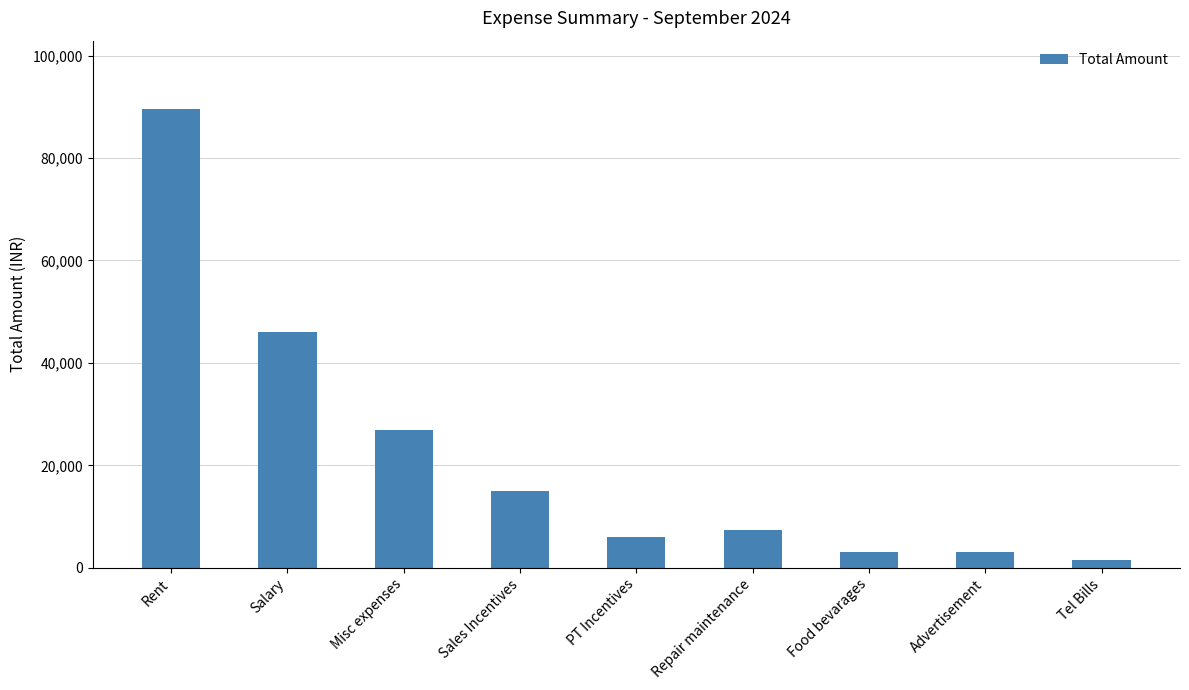

Reading left to right, transcribe all the data shown in this chart.

89500	46000	26985	15000	6000	7465	3000	3000	1499